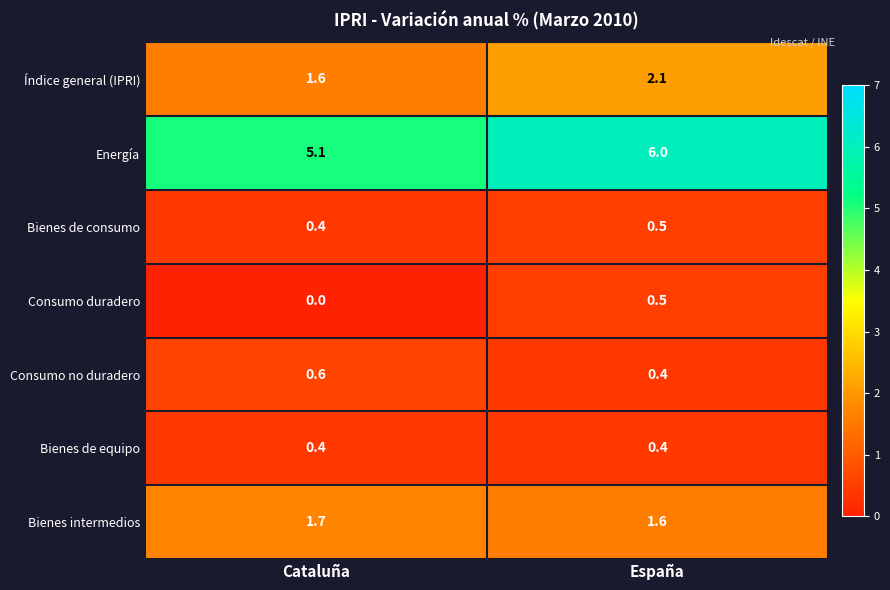

What is the difference between the highest and lowest values at España?

5.6